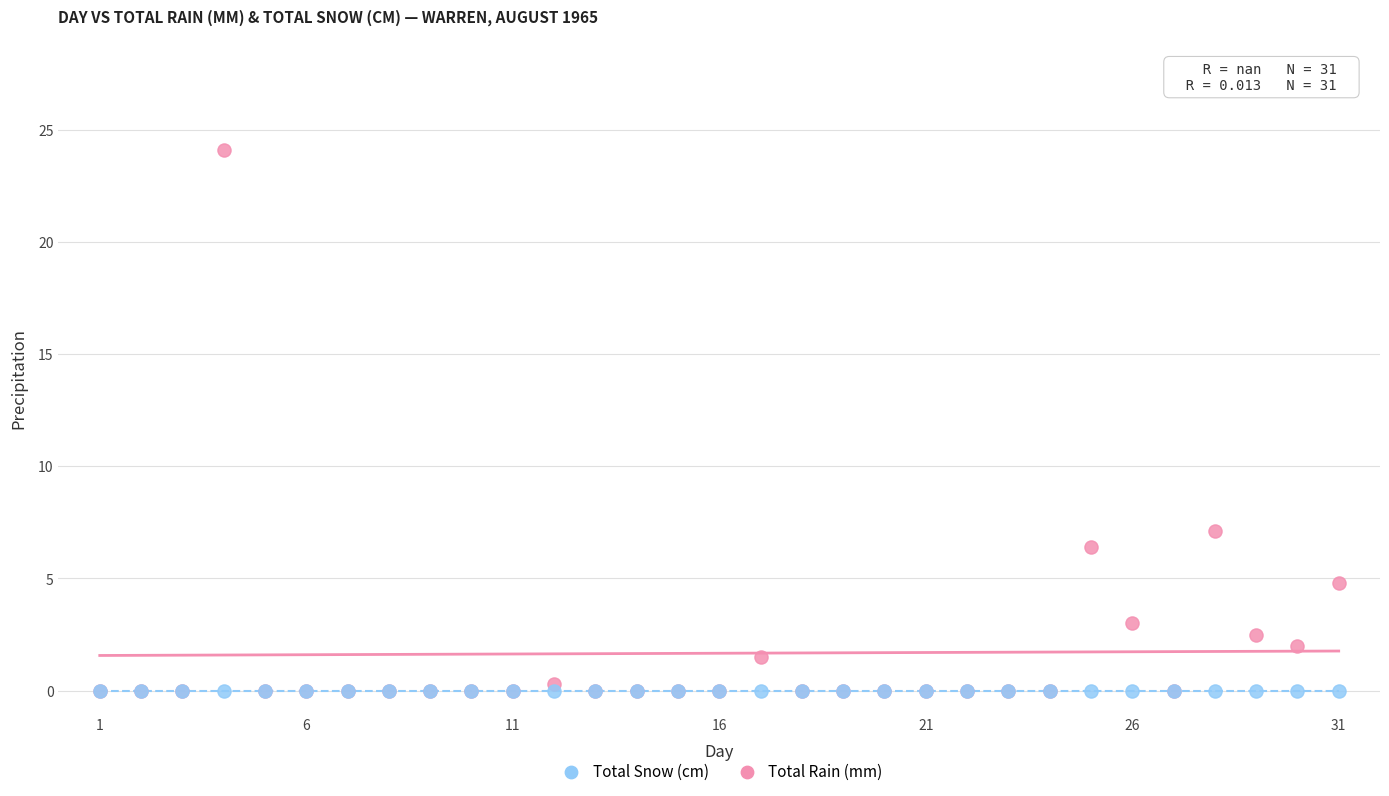

In the Total Rain (mm) series, what Y value is closest to 12?

7.1